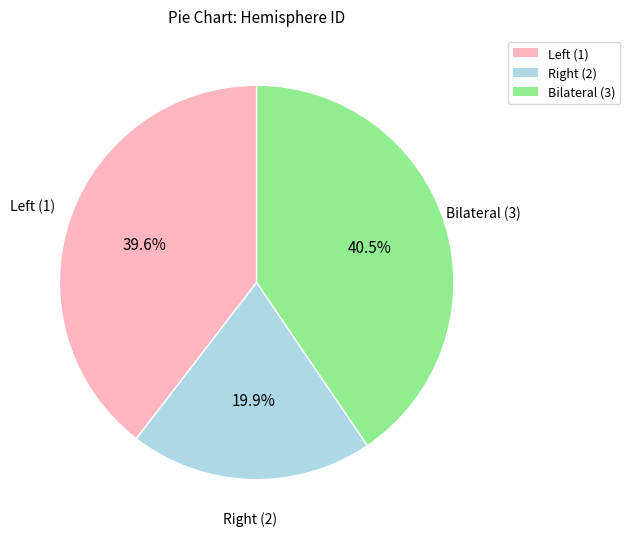

Does any single category account for the majority?

No